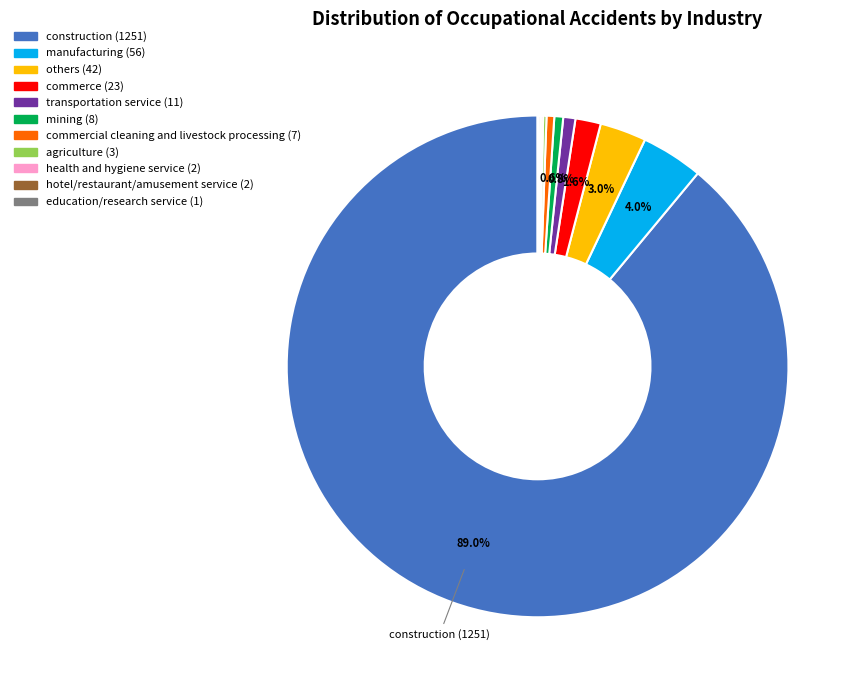

What is the largest slice in the pie chart?

construction